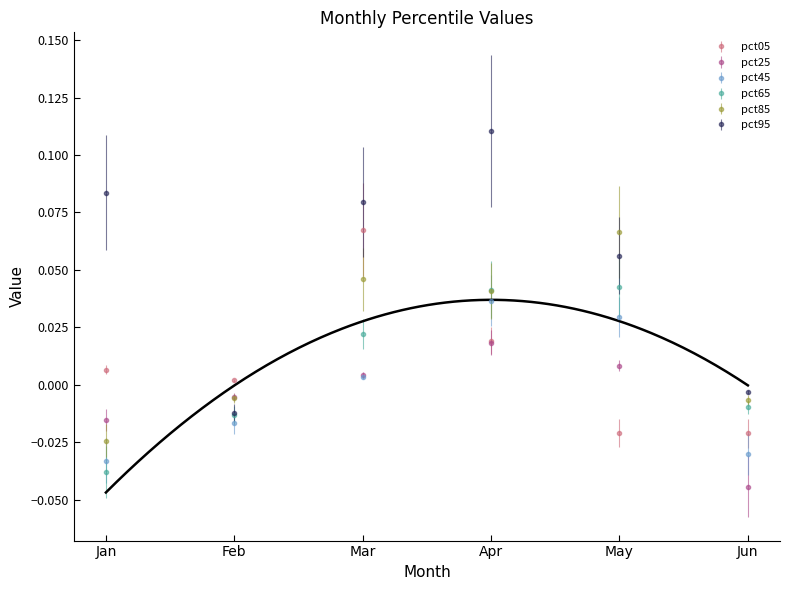

Does the chart display data point markers on the line(s)?

No